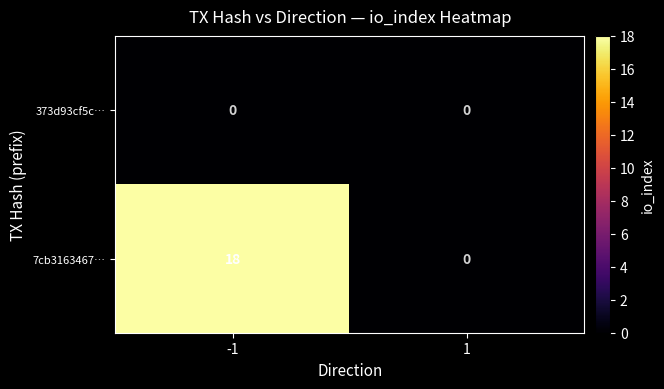

What is the difference between the highest and lowest values at -1?

18